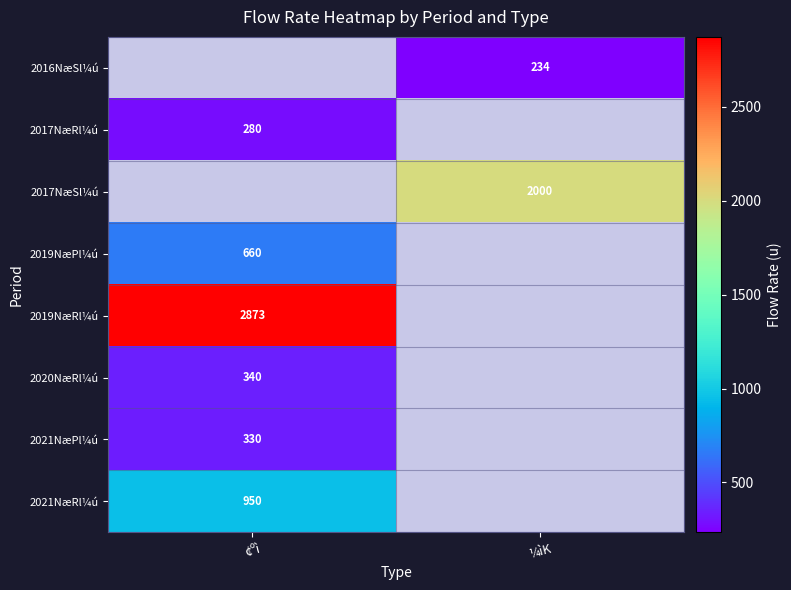

The value of 2020NæRl¼ú at ¢ºì is 340. True or false?

True